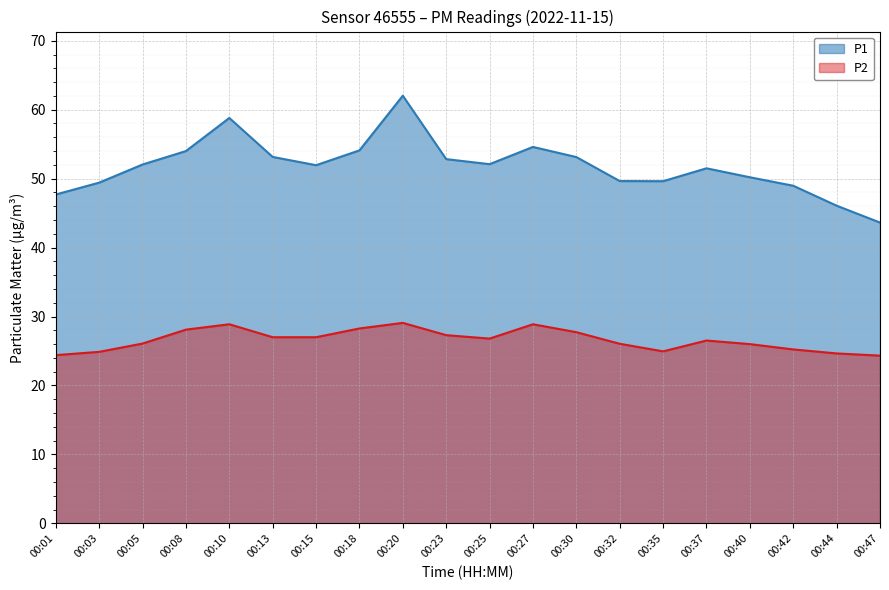

What is the minimum value for P2?

24.3